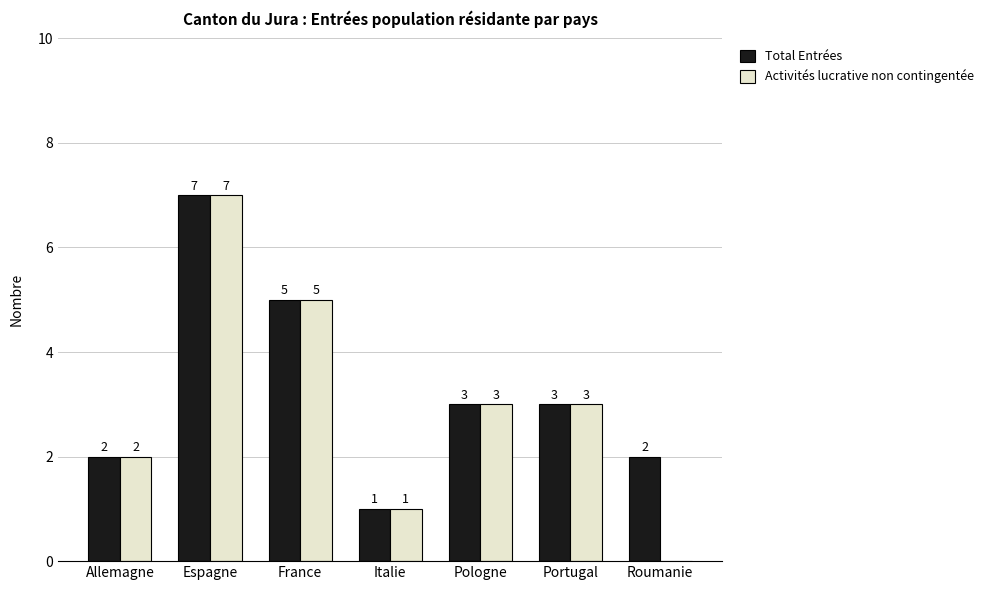

How many groups of bars are there?

7